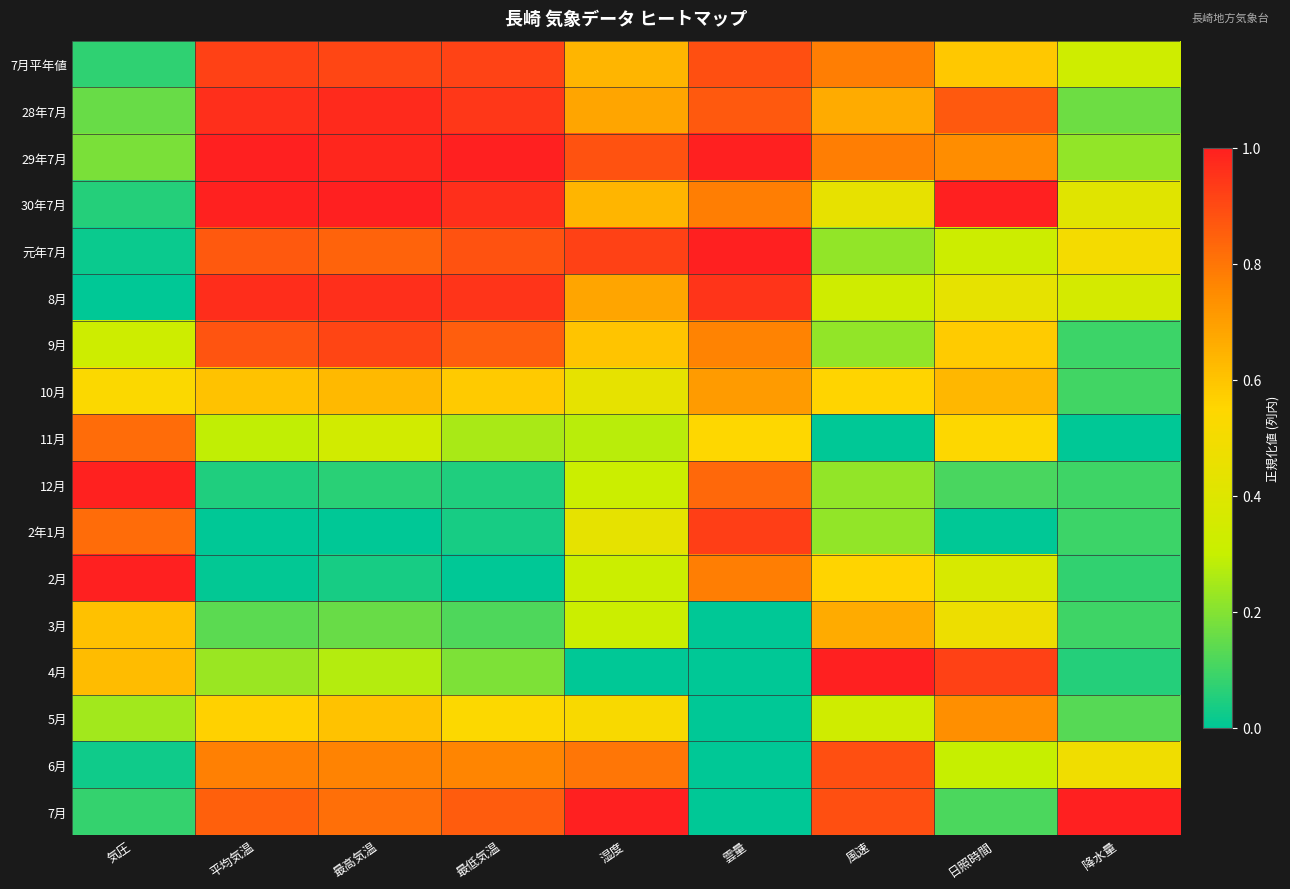

What is the spread (max minus min) of values at 最低気温?

1.0